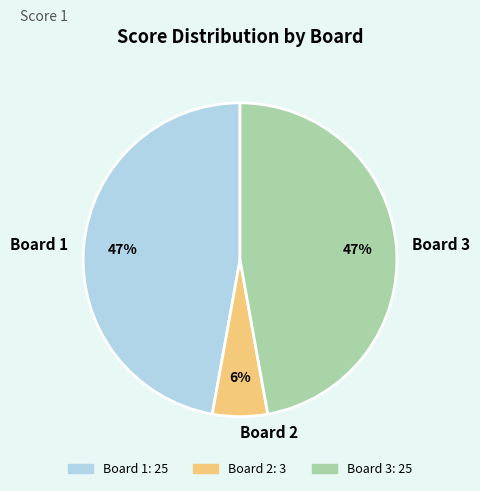

What percentage is the Board 2 slice, to the nearest percent?

6%